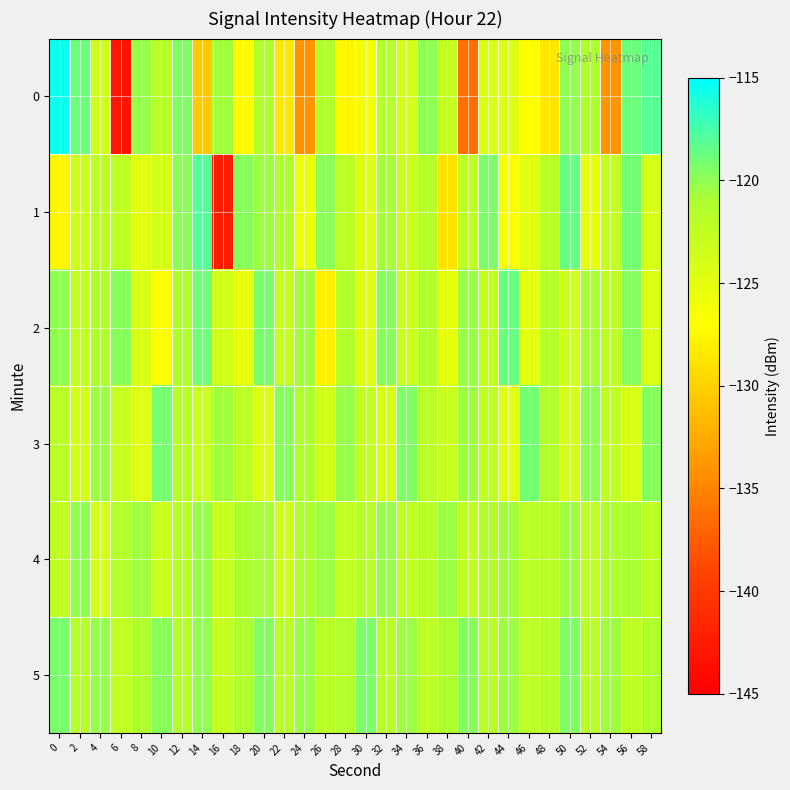

How many categories are shown in the chart?

30